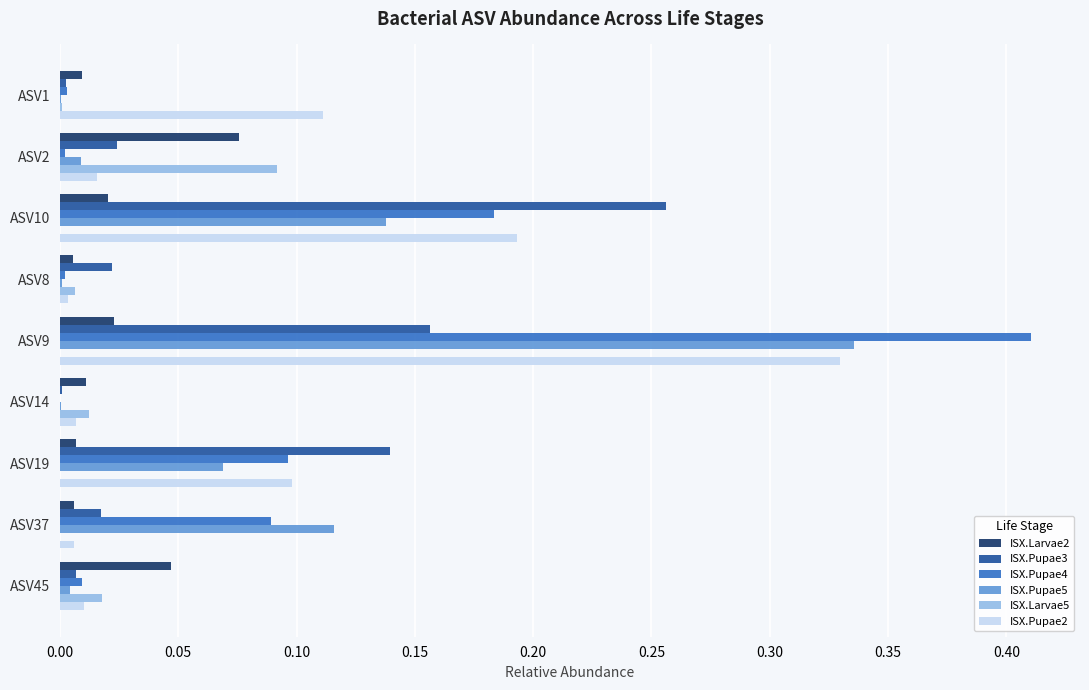

At which category is the sum across all series the highest?

ASV9